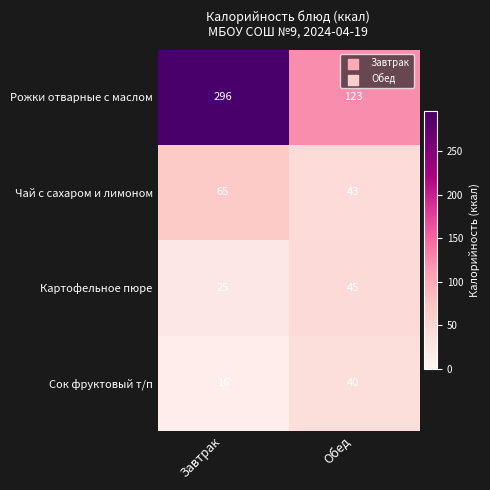

What is the difference between the maximum and minimum values in the Чай с сахаром и лимоном series?

22